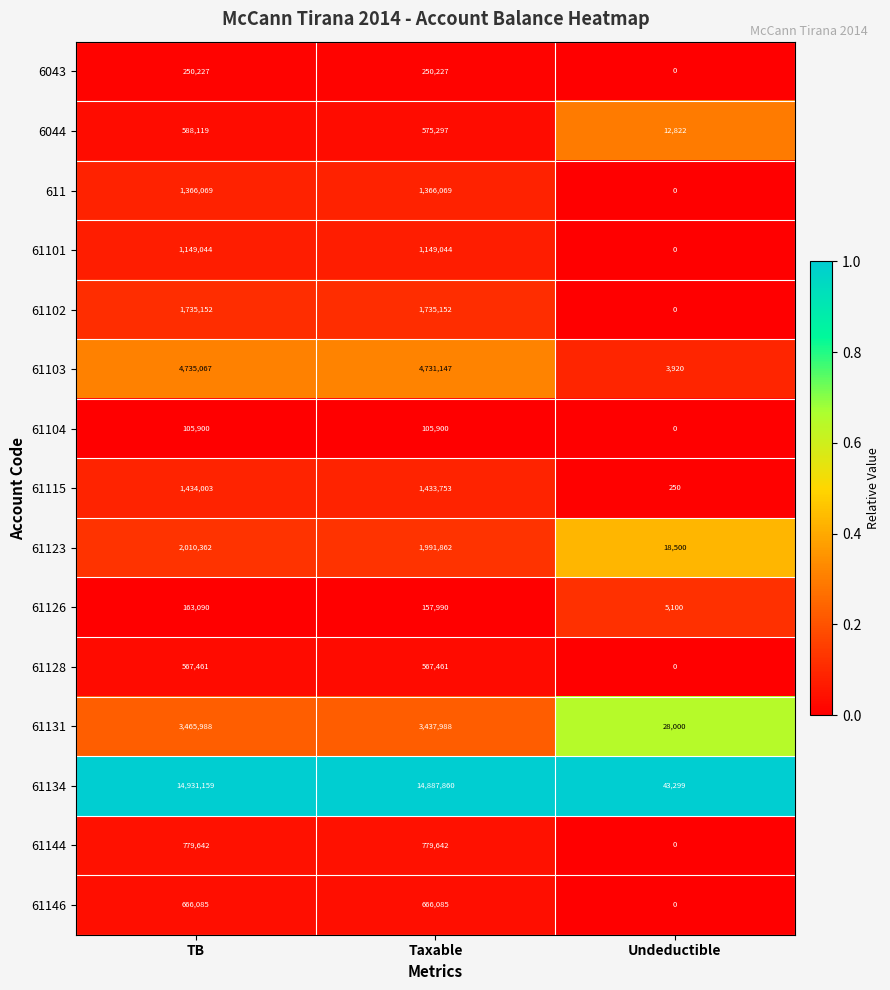

Rank the series at Taxable from highest to lowest value.

61134, 61103, 61131, 61123, 61102, 61115, 611, 61101, 61144, 61146, 6044, 61128, 6043, 61126, 61104